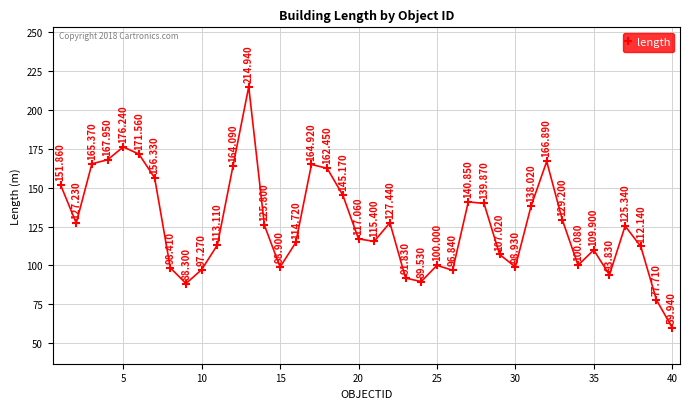

How many interior local peaks (higher than both neighbors) does the data have?

9